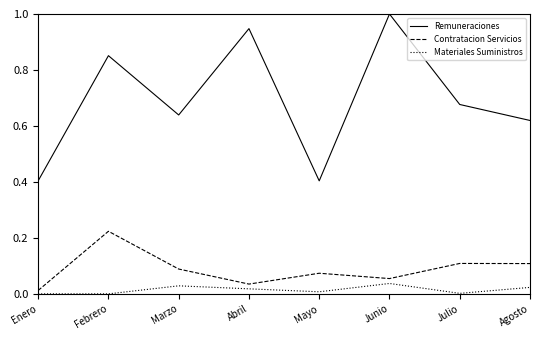

What position from the right is Agosto?

1